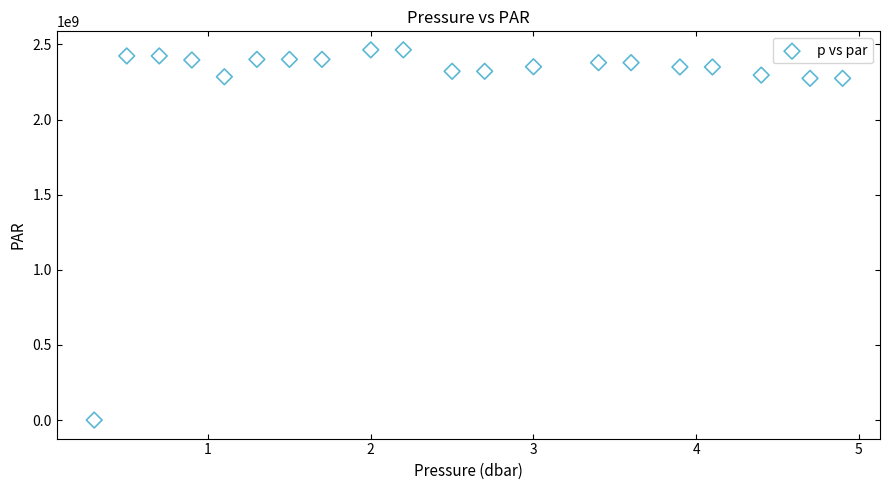

What is the range of Y values (max minus min)?

2464065234